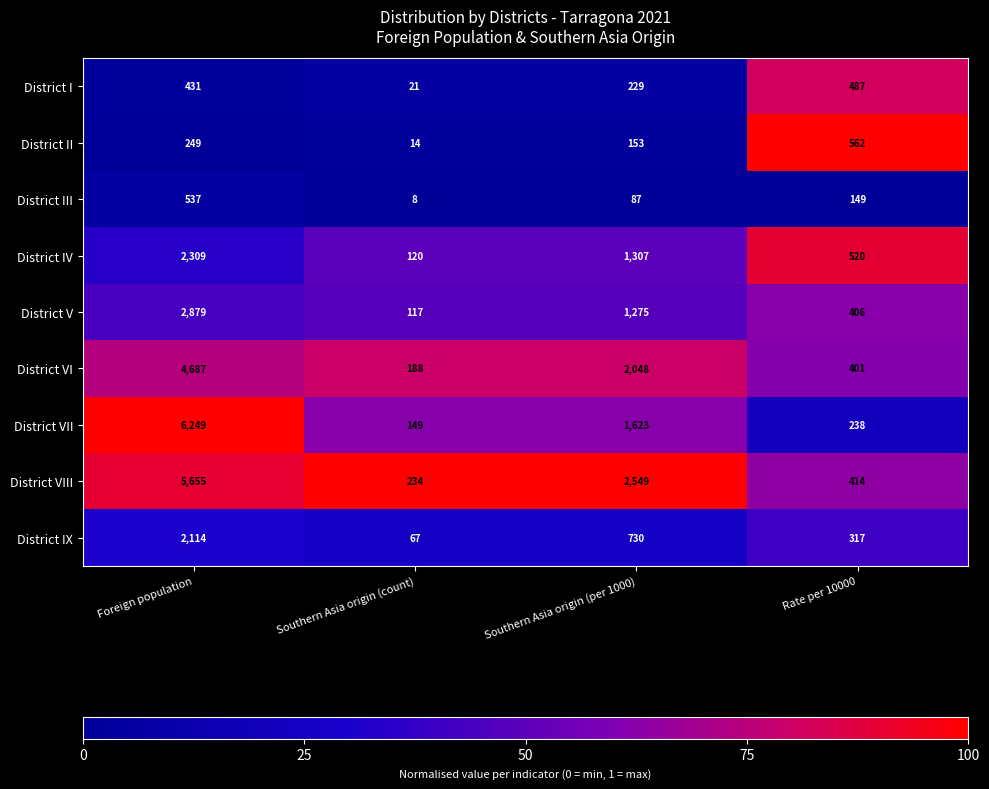

What is the sum of the District III values at Foreign population and Southern Asia origin (per 1000)?

624